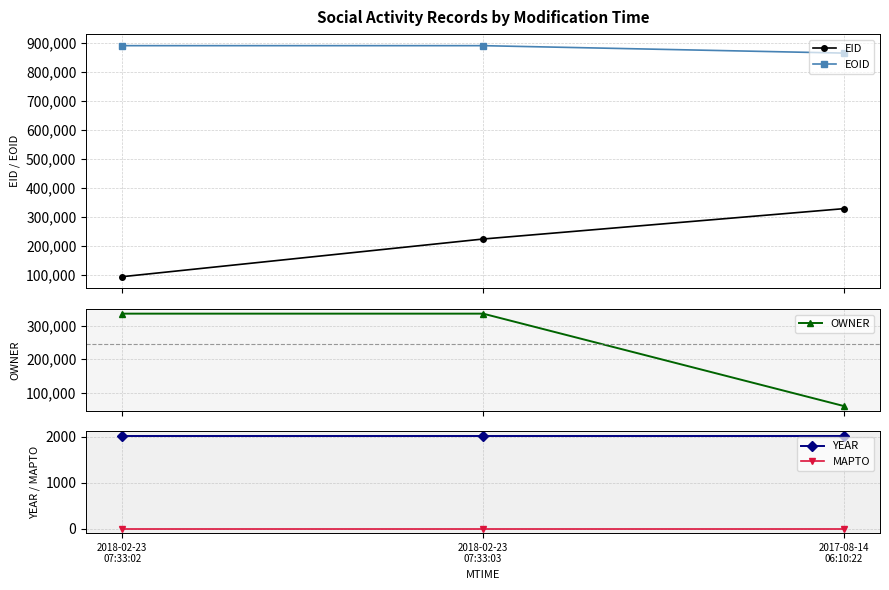

What position from the right is 2018-02-23
07:33:03?

2